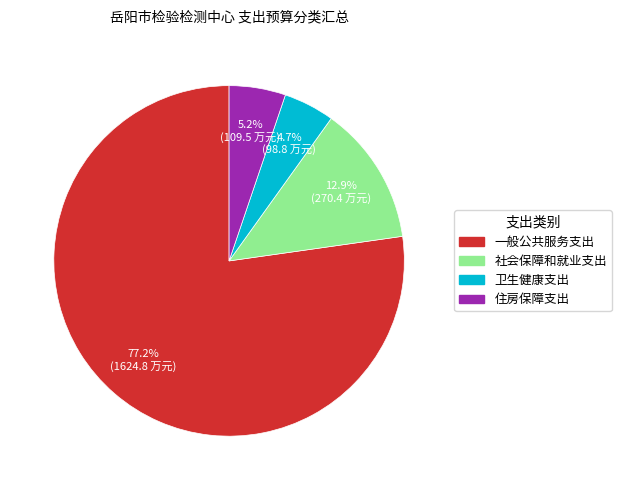

How many slices are in this pie chart?

4